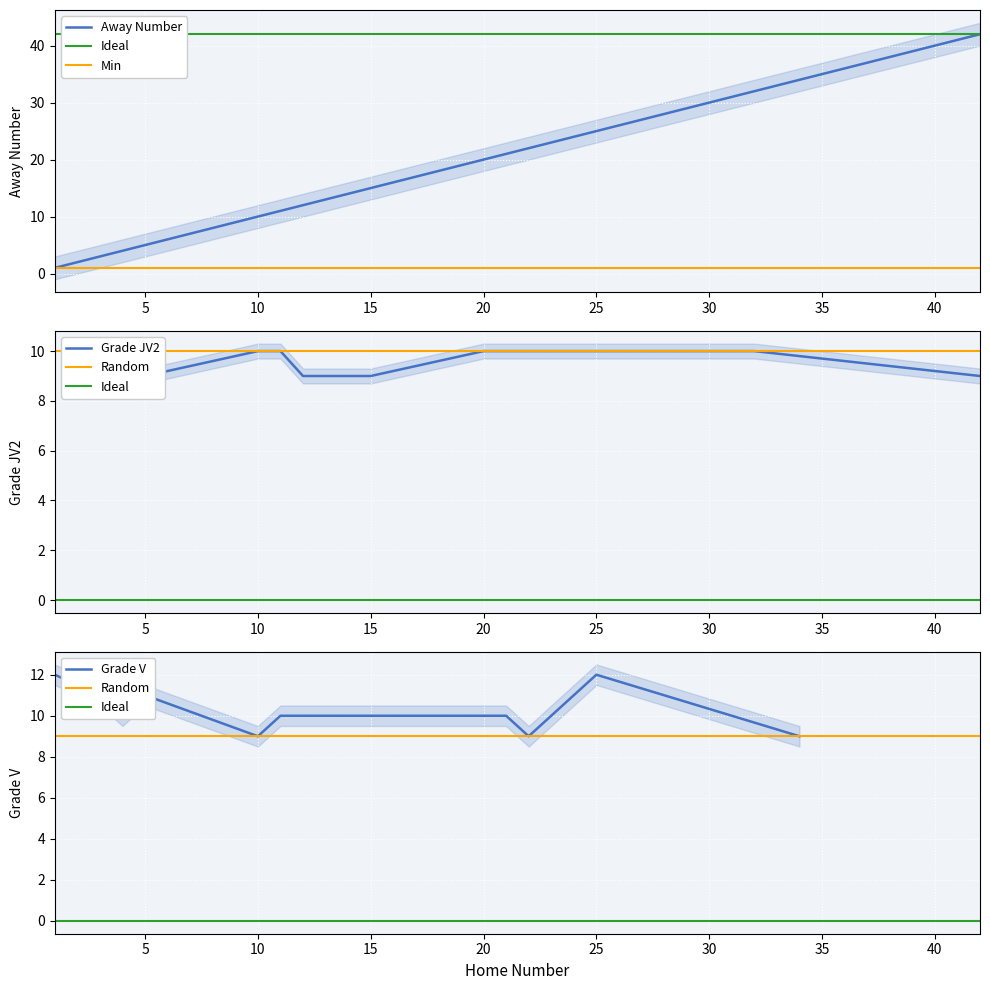

Where is the first local minimum for Grade_V?

2